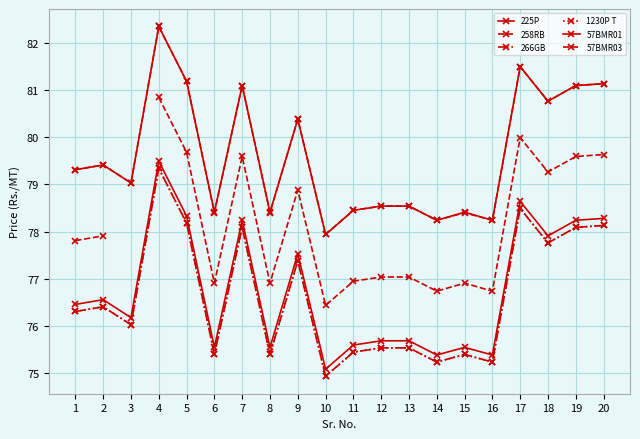

Is it true that 57BMR01 equals 43.0 at 14?

False